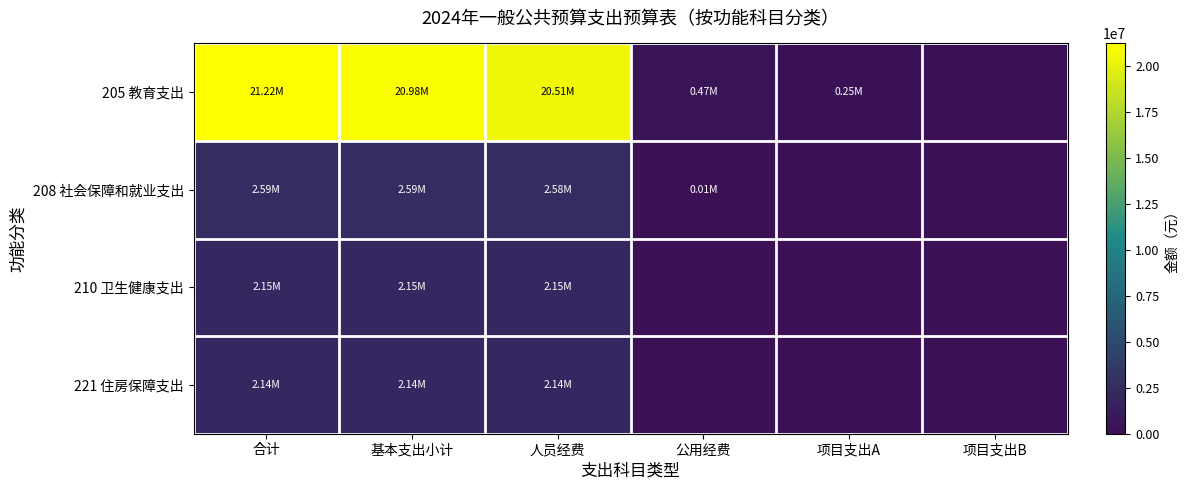

What is the total value across all series at 合计?

28103547.0